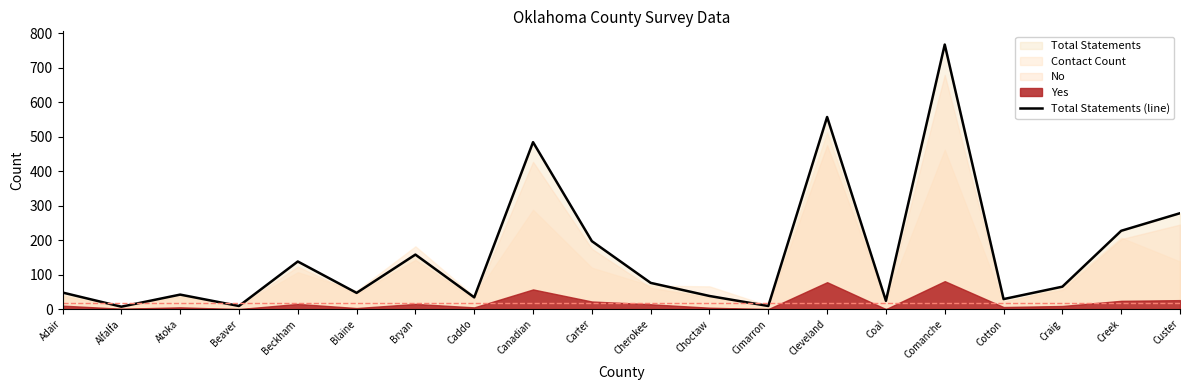

What is the difference between the second highest and second lowest values?

548